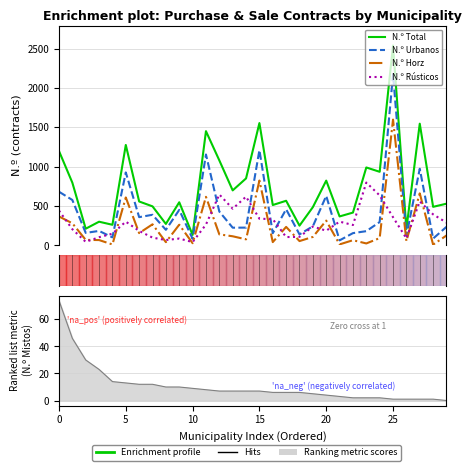

True or false: N.º Total has a value of 755 at 7.

False